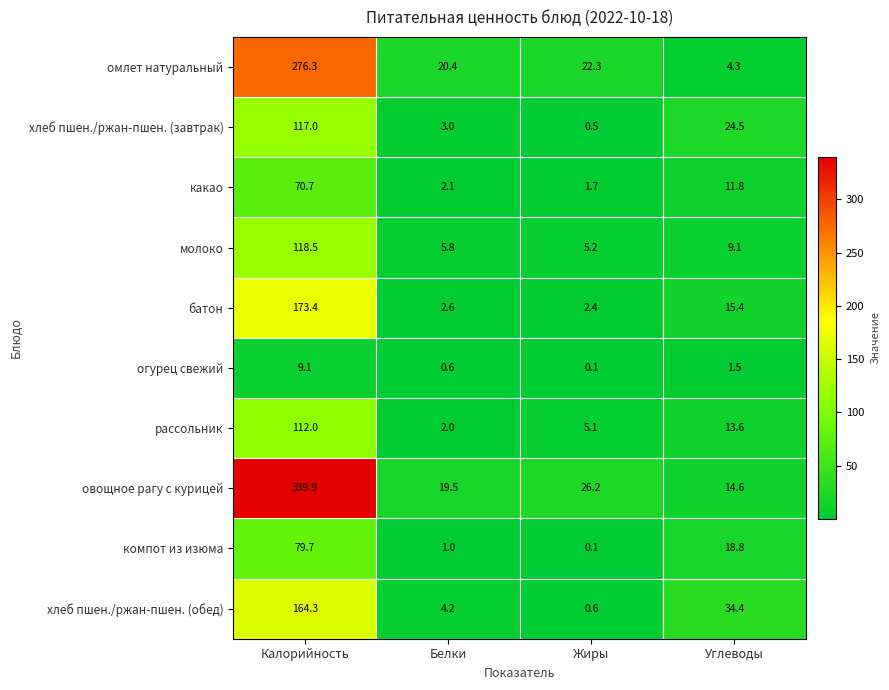

Is it true that хлеб пшен./ржан-пшен. (завтрак) equals 71.6 at Калорийность?

False